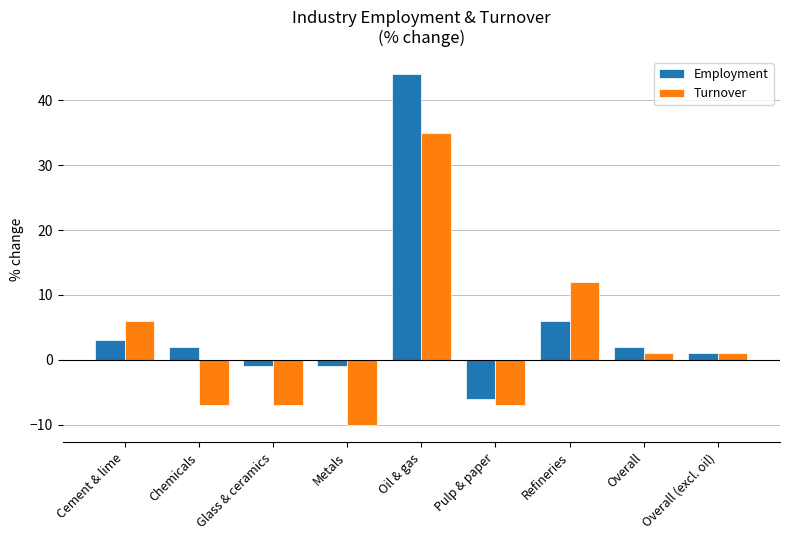

Which series has the largest total across all categories?

Employment